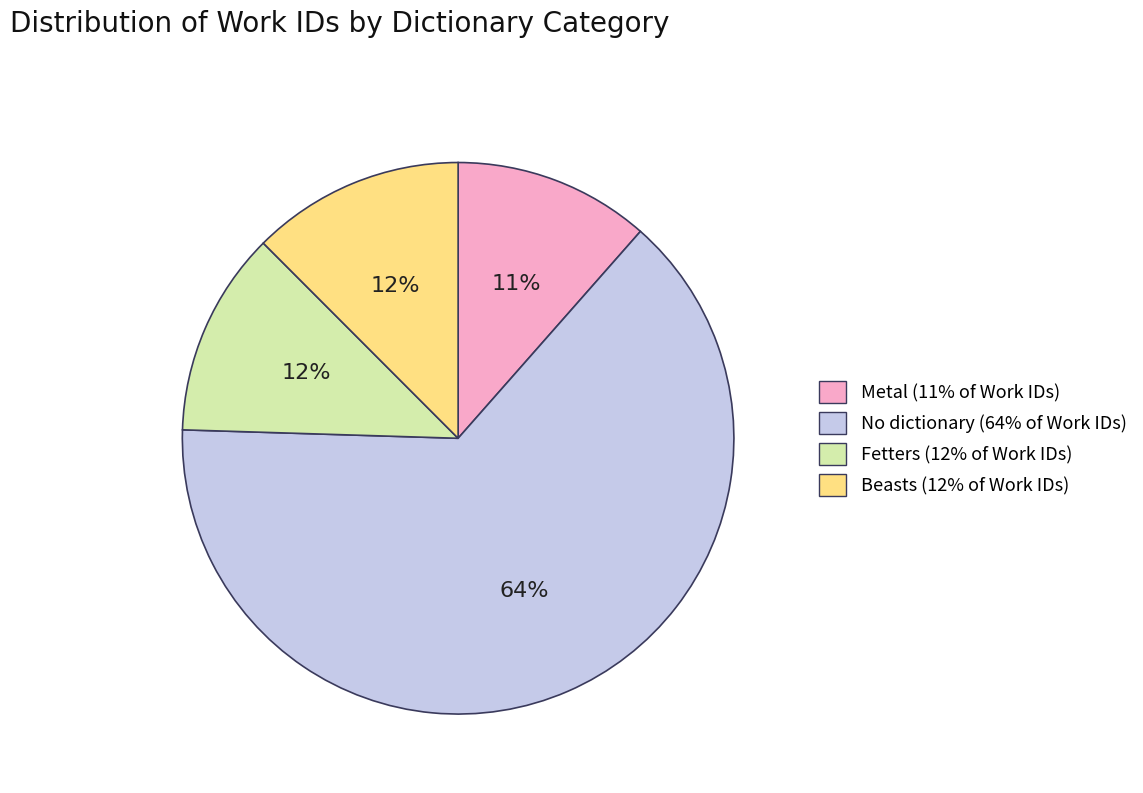

To the nearest percent, what is the average slice percentage?

25%